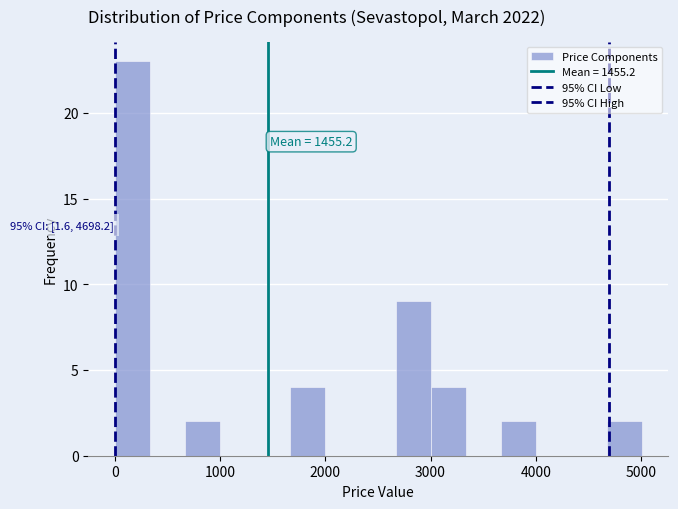

Read against the x-axis, roughly where is the centre of the tallest bar?

200